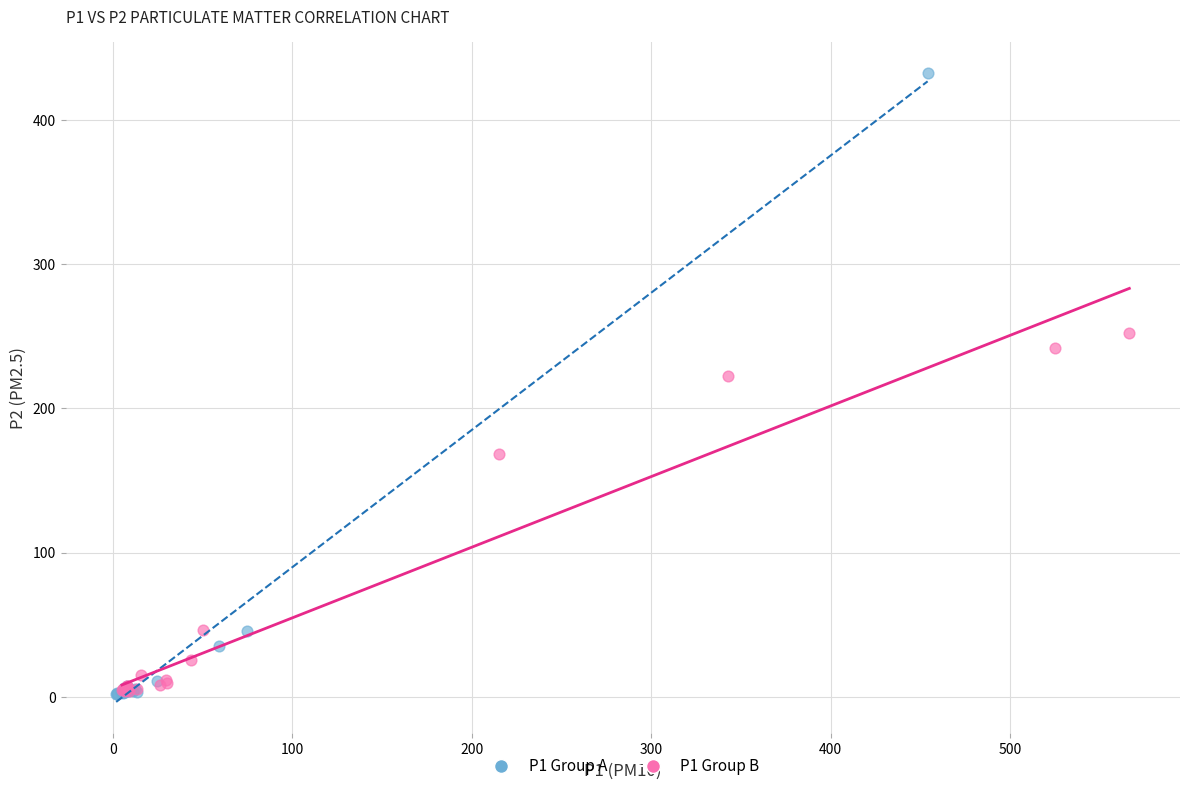

Which series has the widest spread of Y values?

P1 Group A